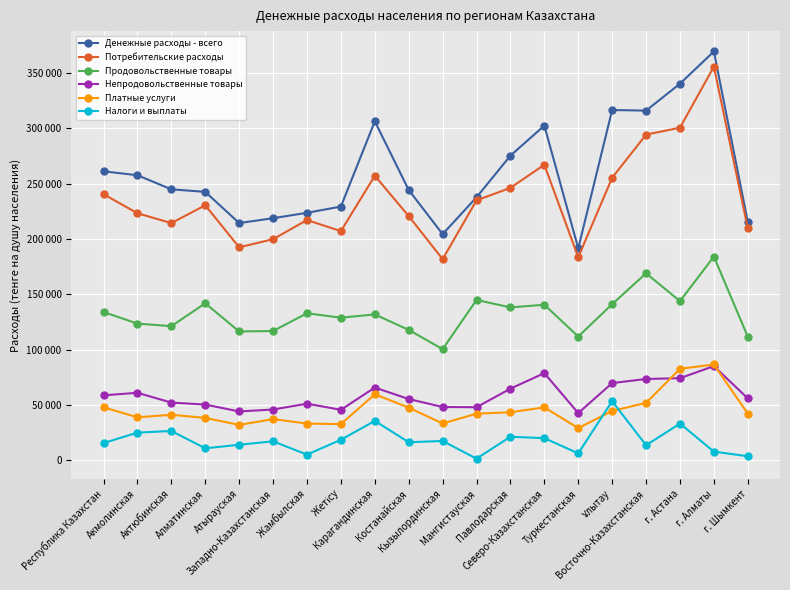

At which category does Потребительские расходы reach its first local valley?

Актюбинская